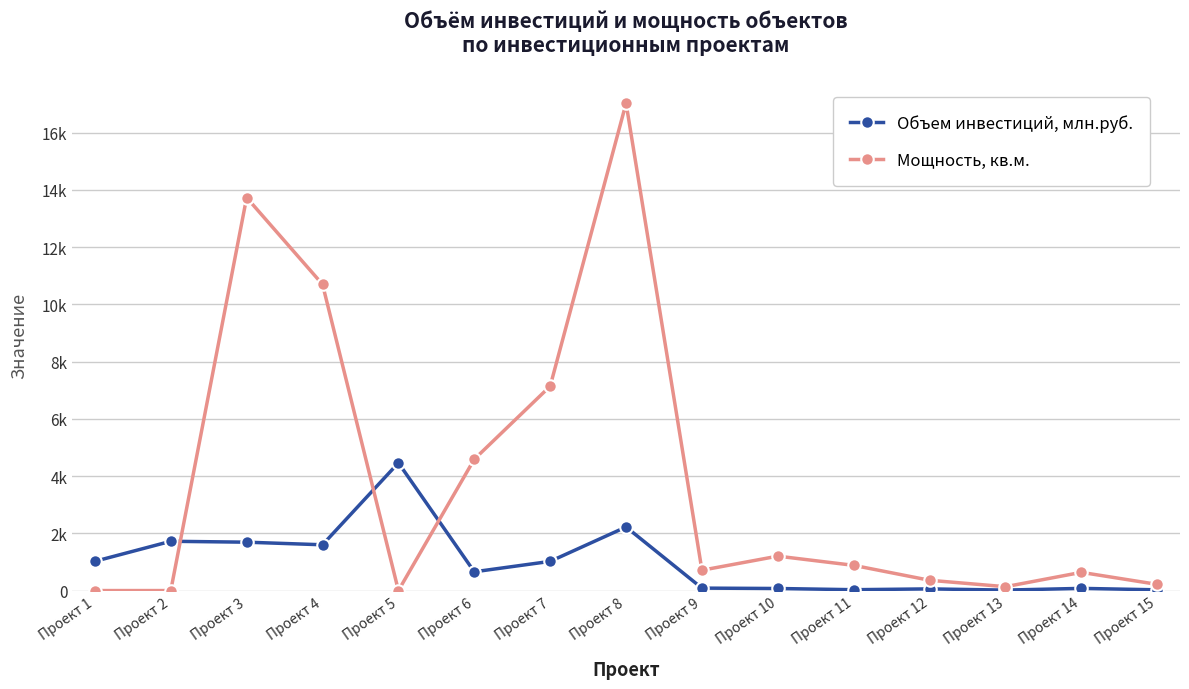

What are all the series names shown in the legend?

Объем инвестиций, млн.руб., Мощность, кв.м.